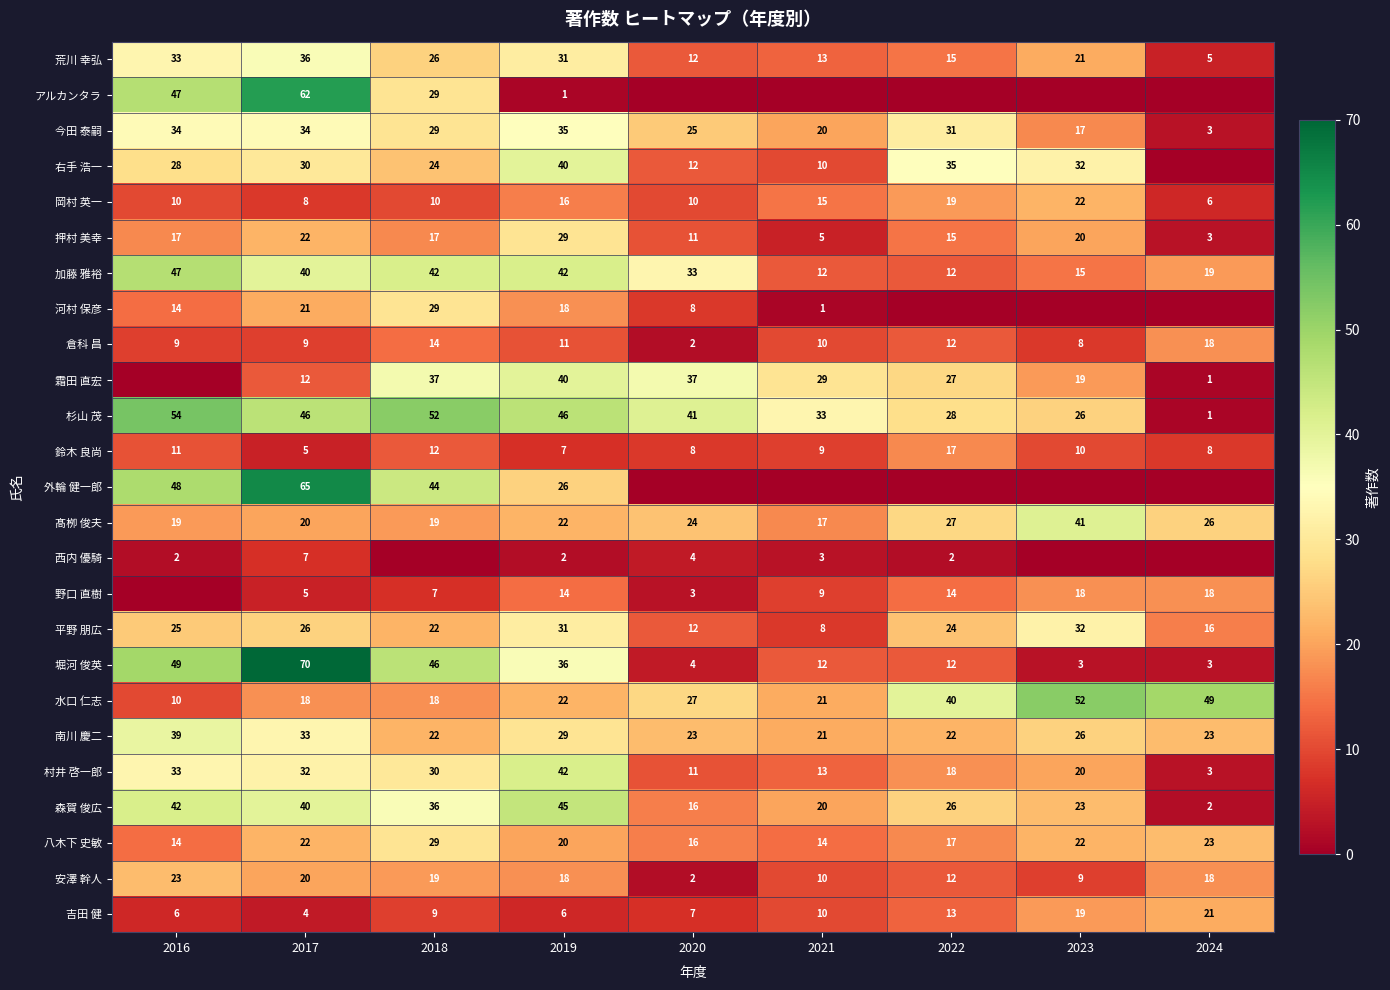

Is the value of 倉科 昌 at 2024 greater than the value of 髙栁 俊夫 at 2019?

No